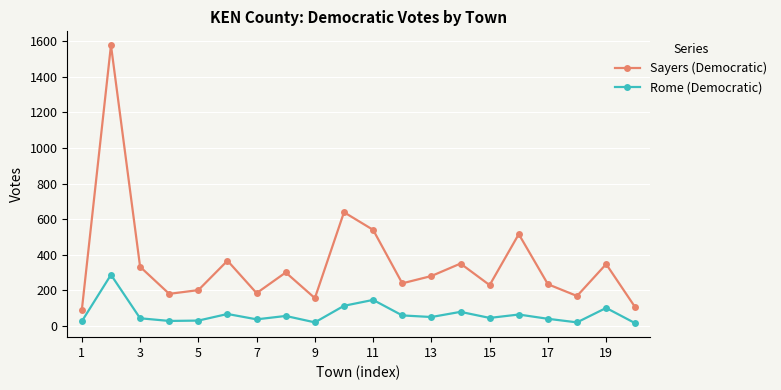

What is the highest value of the Rome (Democratic) series?

288